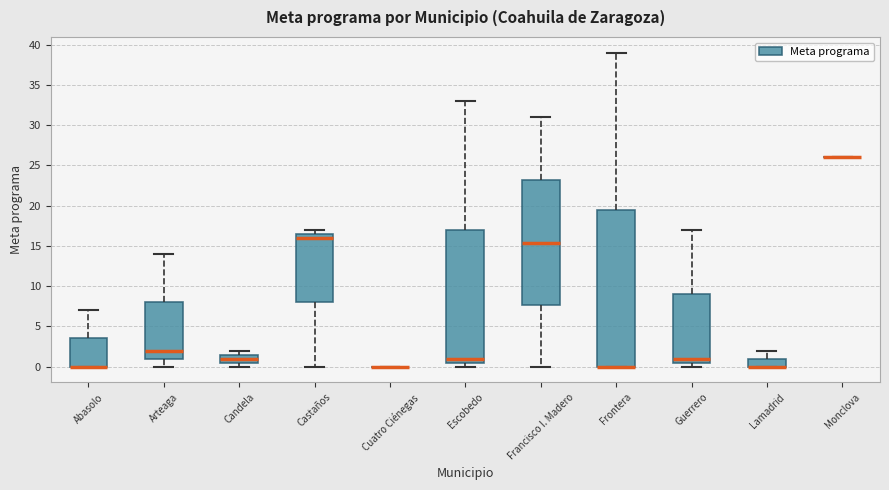

Reading left to right, transcribe this box plot: for each box, give where its median line is, the range the box spans, and where its two whiskers end, as read against the y-axis. The values are not printed on the chart, so give them approximately, as read against the axis.

Abasolo: median 0.0 (drawn on the box's lower edge), box 0.0 to 3.5, whiskers 0.0 to 7.0
Arteaga: median 2.0, box 1.0 to 8.0, whiskers 0.0 to 14.0
Candela: median 1.0, box 0.5 to 1.5, whiskers 0.0 to 2.0
Castaños: median 16.0, box 8.0 to 16.5, whiskers 0.0 to 17.0
Cuatro Ciénegas: box collapsed to a line at 0.0, whiskers 0.0 to 0.0
Escobedo: median 1.0, box 0.5 to 17.0, whiskers 0.0 to 33.0
Francisco I. Madero: median 15.5, box 7.5 to 23.0, whiskers 0.0 to 31.0
Frontera: median 0.0 (drawn on the box's lower edge), box 0.0 to 19.5, whiskers 0.0 to 39.0
Guerrero: median 1.0, box 0.5 to 9.0, whiskers 0.0 to 17.0
Lamadrid: median 0.0 (drawn on the box's lower edge), box 0.0 to 1.0, whiskers 0.0 to 2.0
Monclova: box collapsed to a line at 26.0, whiskers 26.0 to 26.0